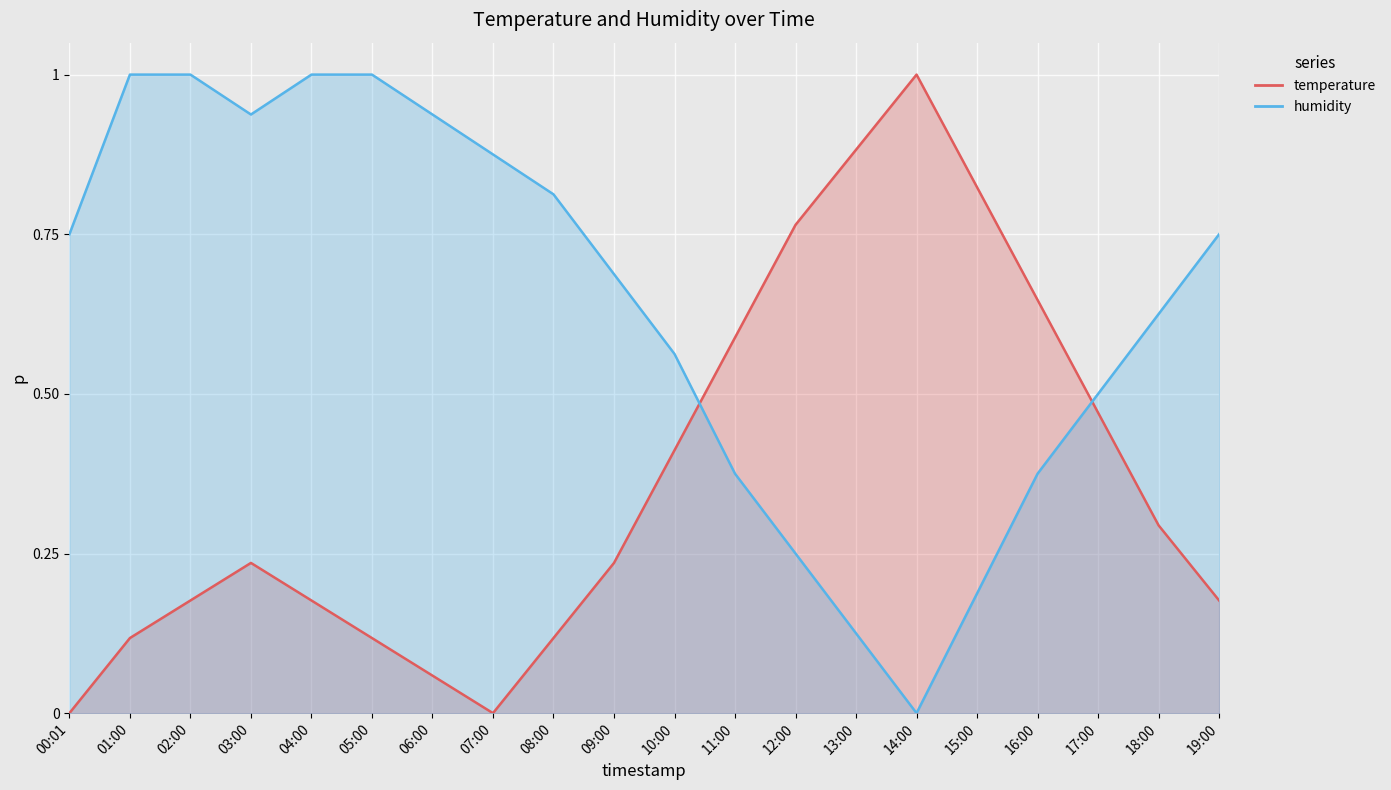

True or false: humidity has more than 0 points higher than both neighbors.

False